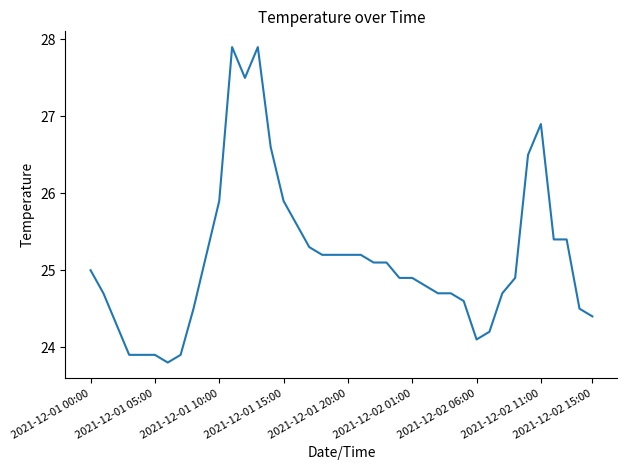

What is the smallest value displayed?

23.8